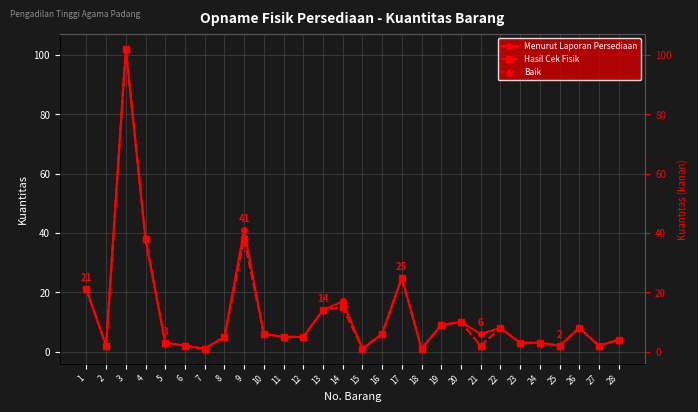

In Hasil Cek Fisik, how many points are higher than both neighbors (excluding endpoints)?

7